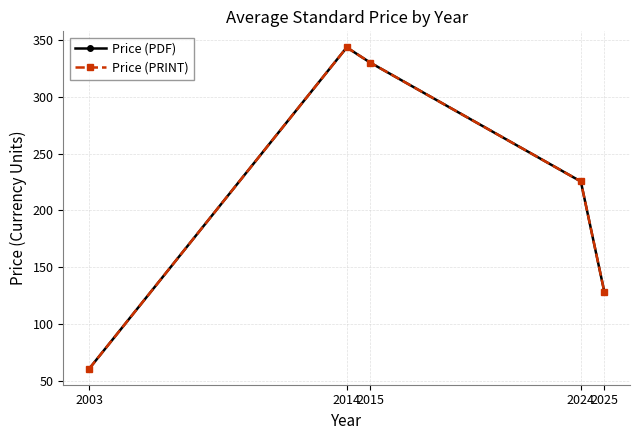

Which series has the widest spread of values?

Price (PDF)